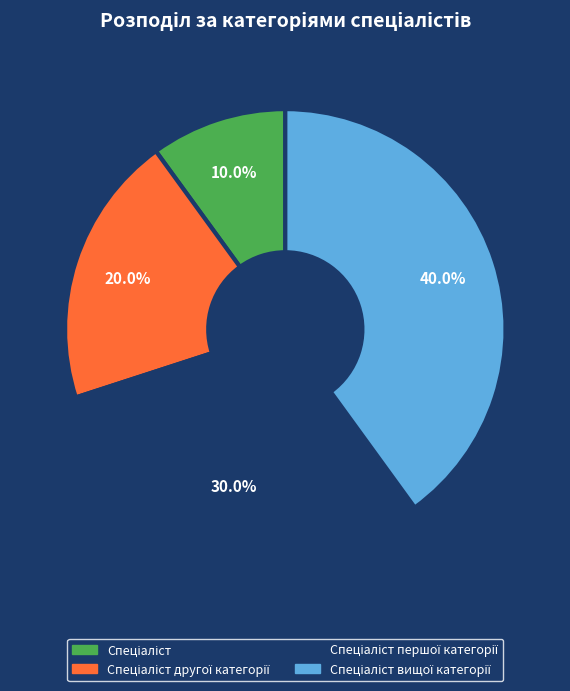

Is there a majority slice in this chart?

No